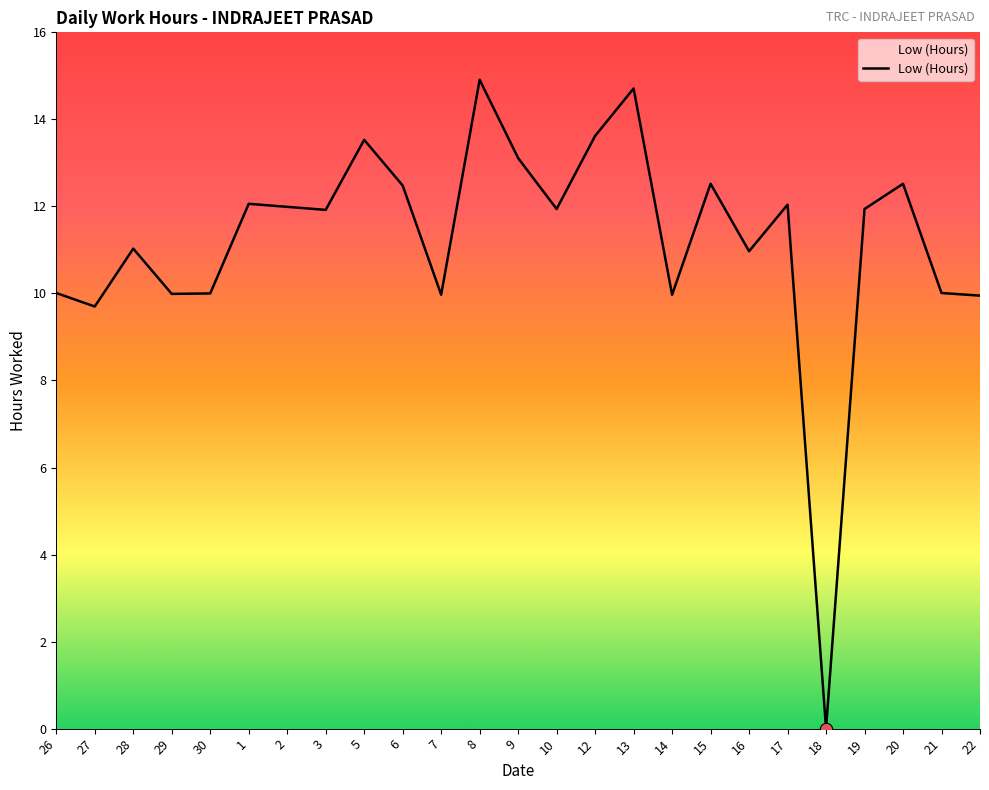

Which has a higher value, 26 or 15?

15